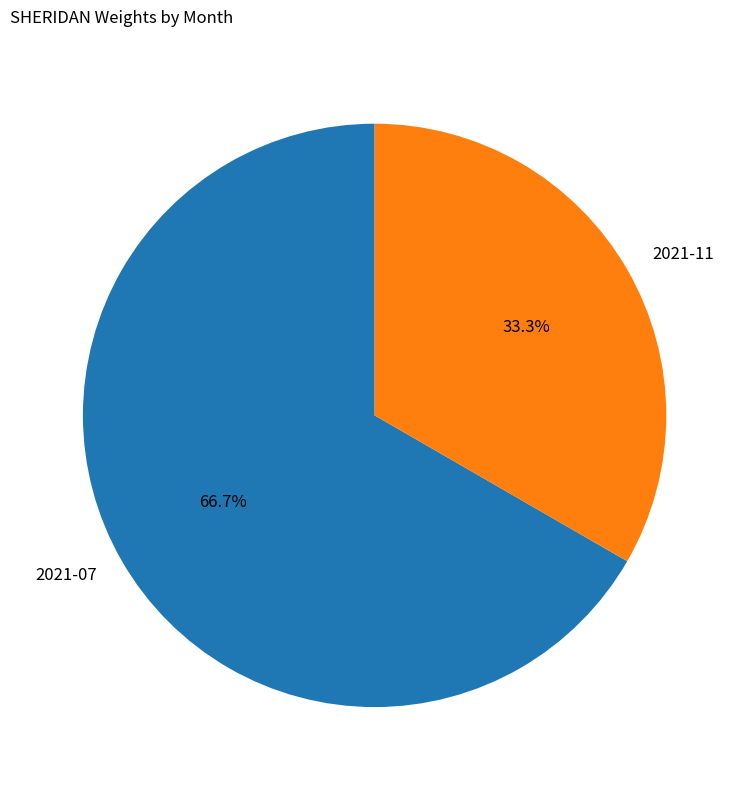

Count the number of slices in the pie.

2